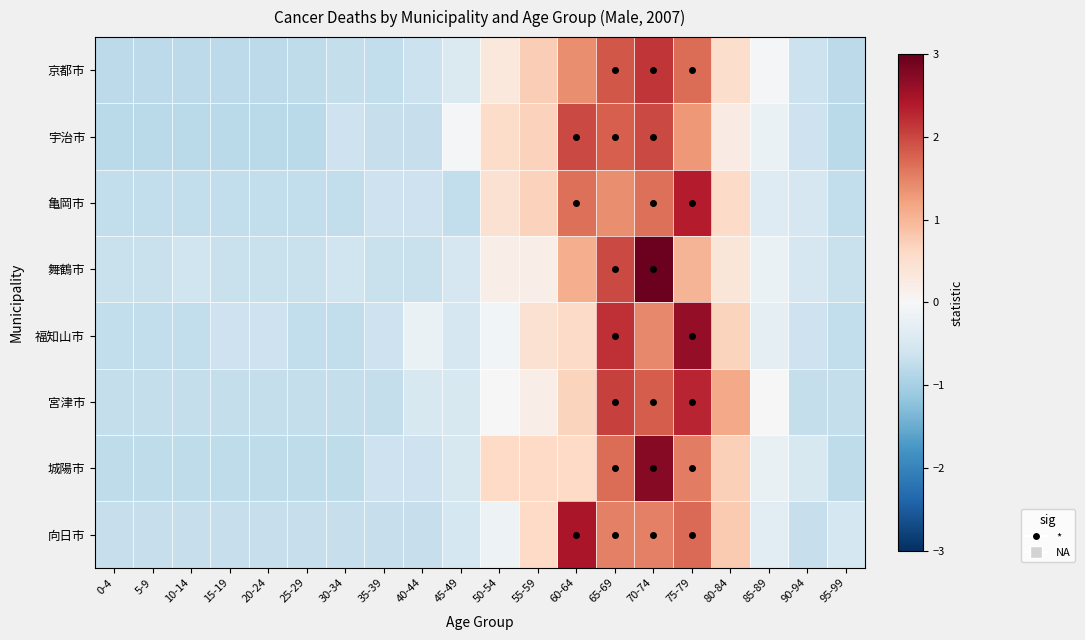

Between 50-54 and 80-84, which is larger?

80-84